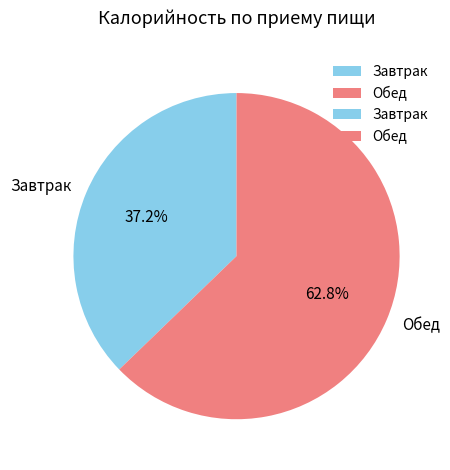

Count the number of slices in the pie.

2